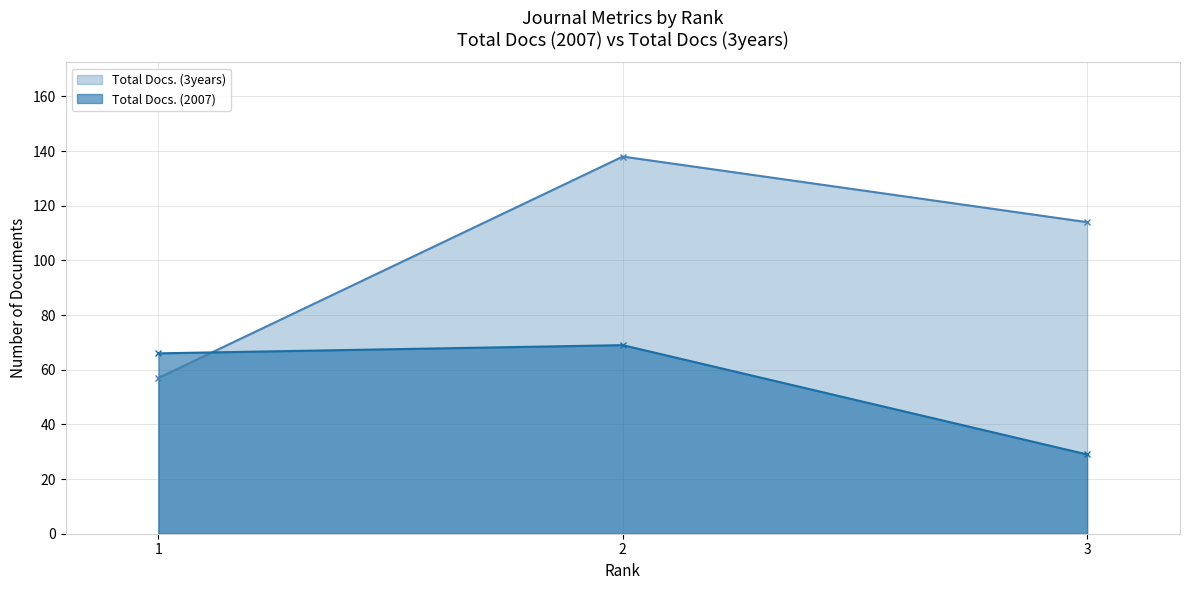

What is the value of the Total Docs. (3years) point at the 2nd from the left?

138